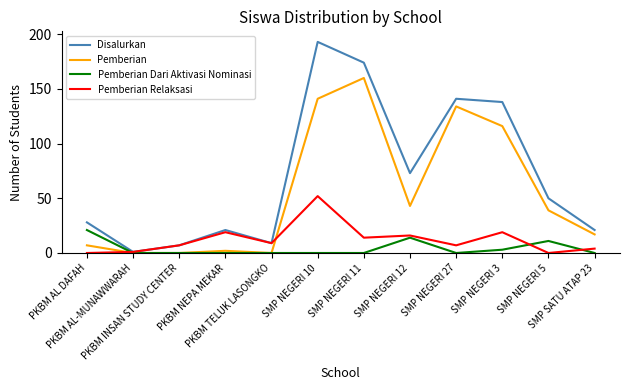

The value of Pemberian at SMP NEGERI 5 is 39. True or false?

True